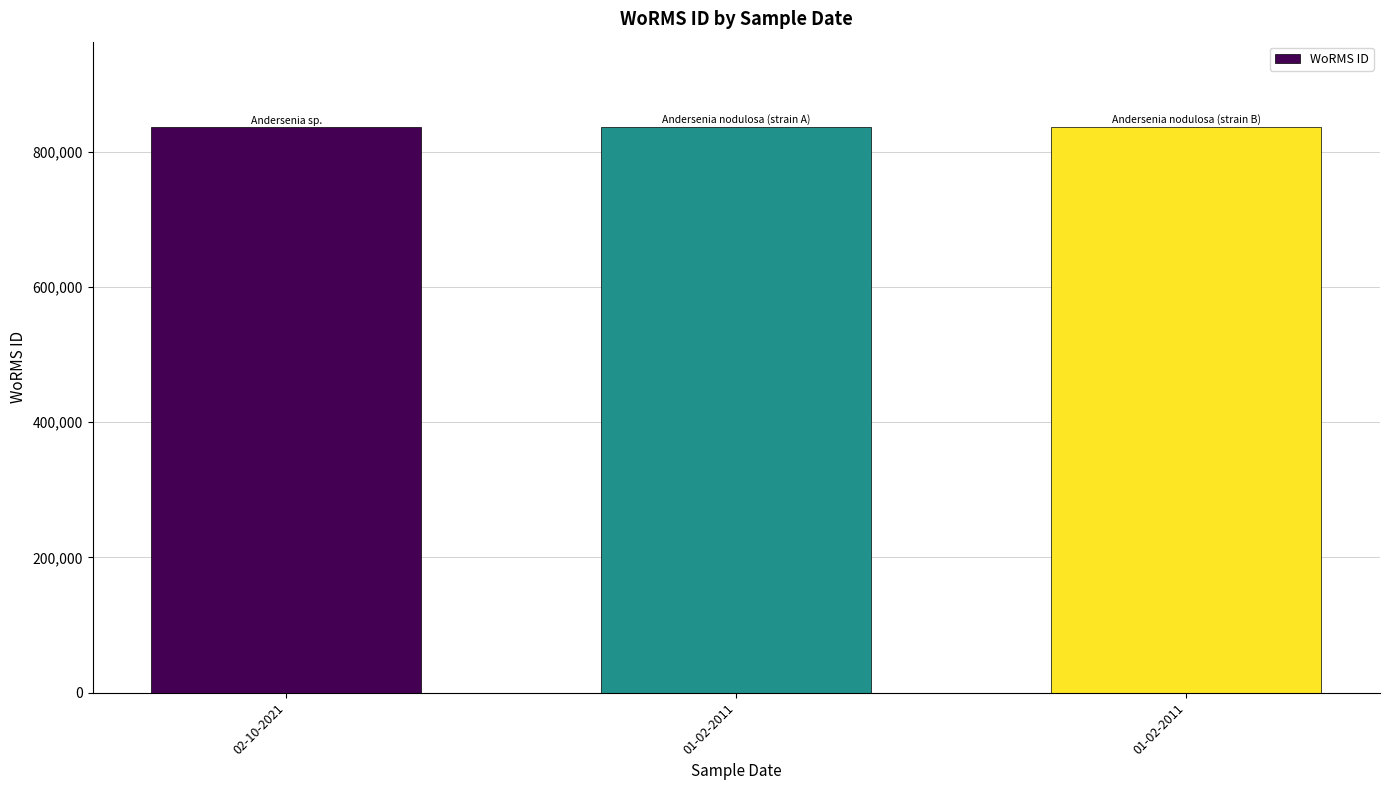

Rank the categories by value from highest to lowest.

01-02-2011, 01-02-2011, 02-10-2021